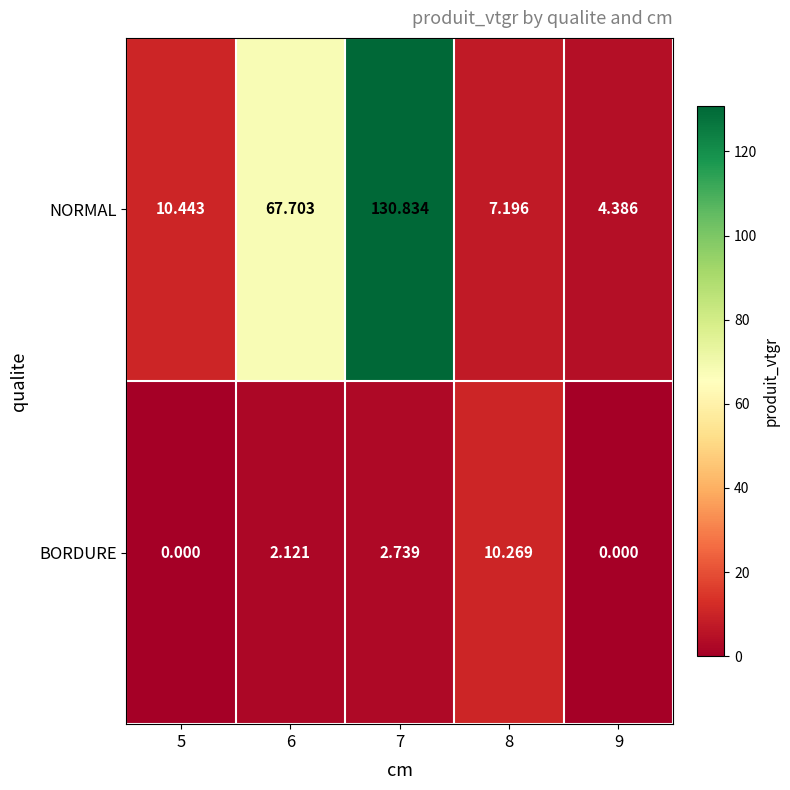

Between 6 and 9, which series saw the biggest shift?

NORMAL